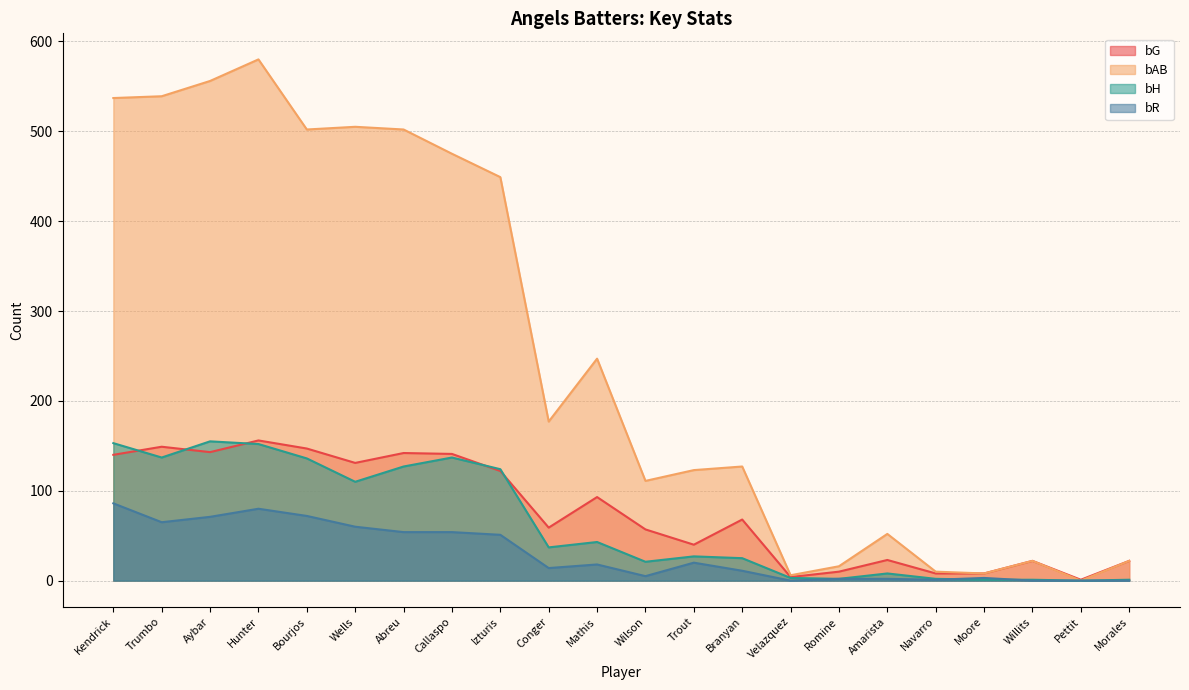

True or false: bG and bR cross at least once.

False